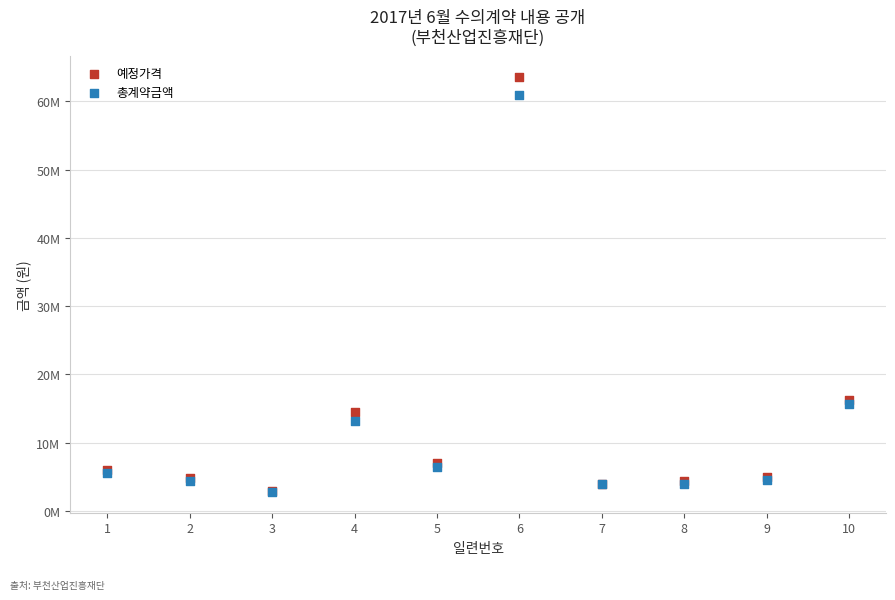

Which series contains the highest Y value?

예정가격